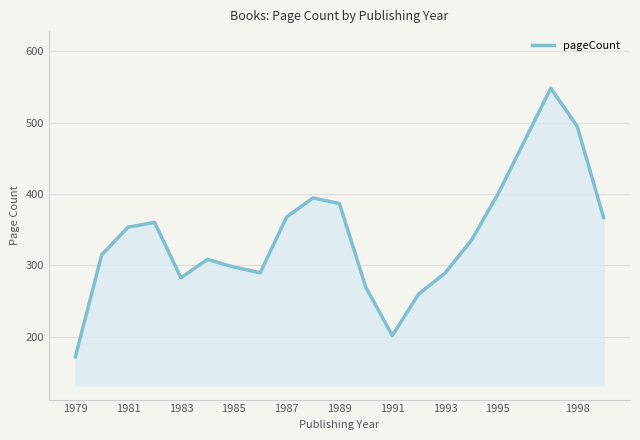

What is the difference between the maximum and minimum values?

376.4